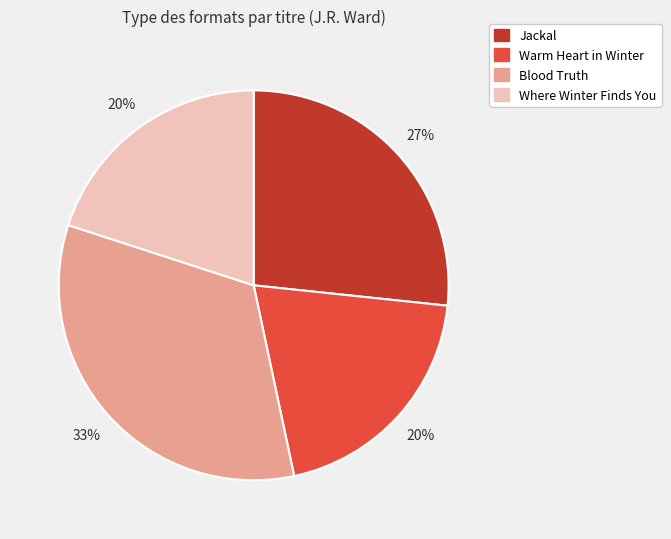

Does Jackal represent more than half of the total?

No